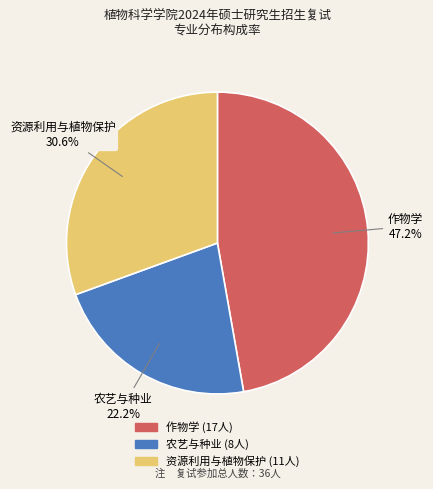

Count the number of slices in the pie.

3